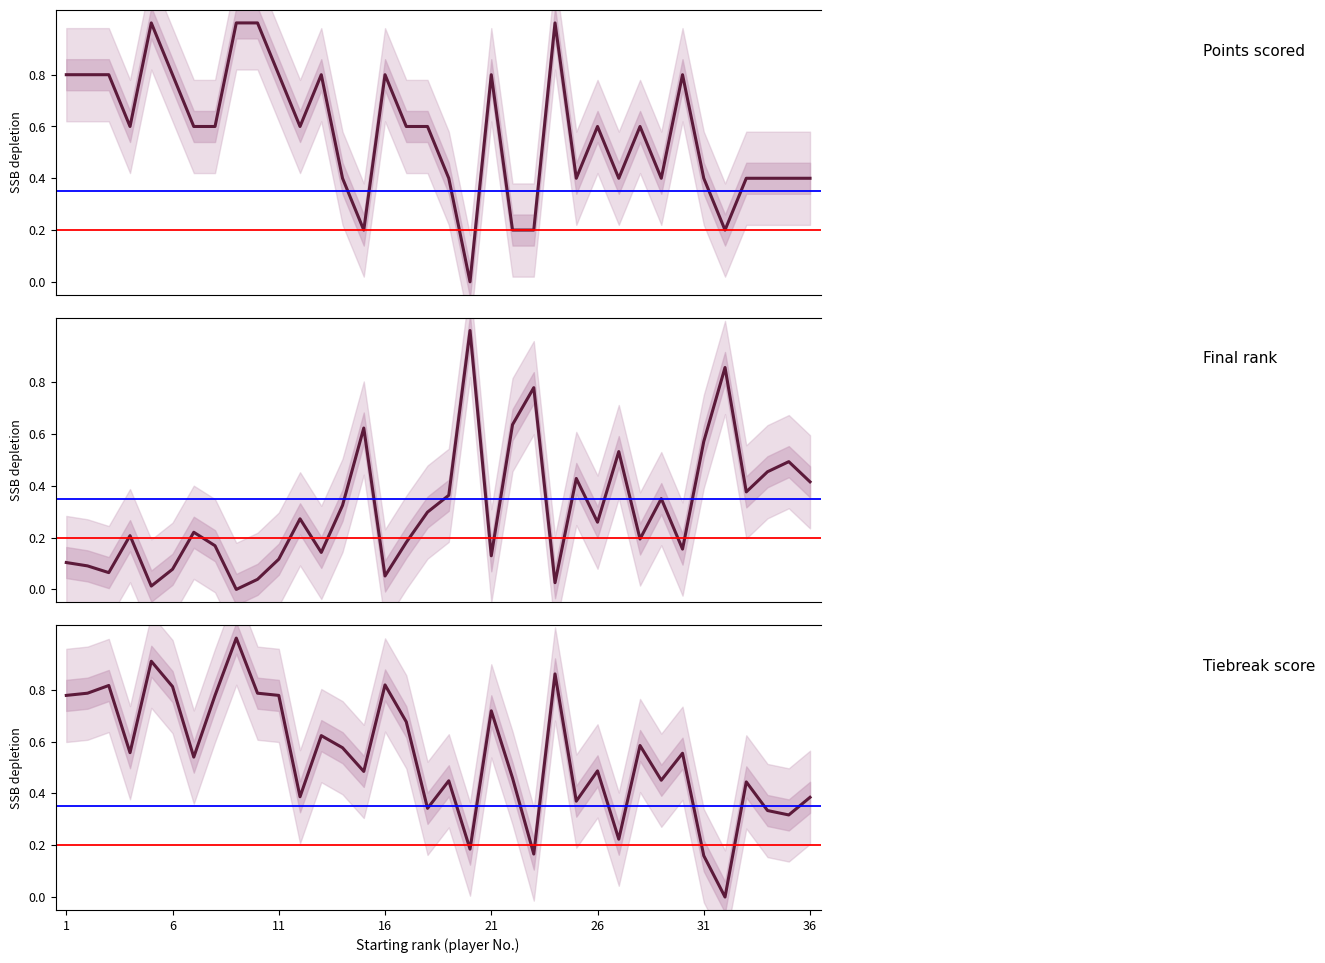

What is the label of the 6th point from the left?

6